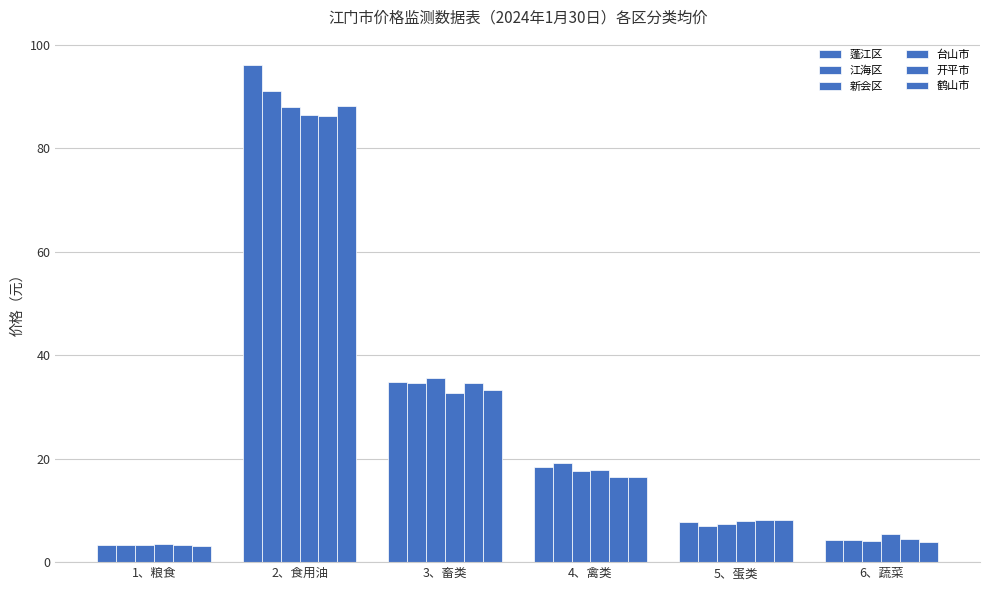

The 台山市 series shows 32.8 at 3、畜类. True or false?

True